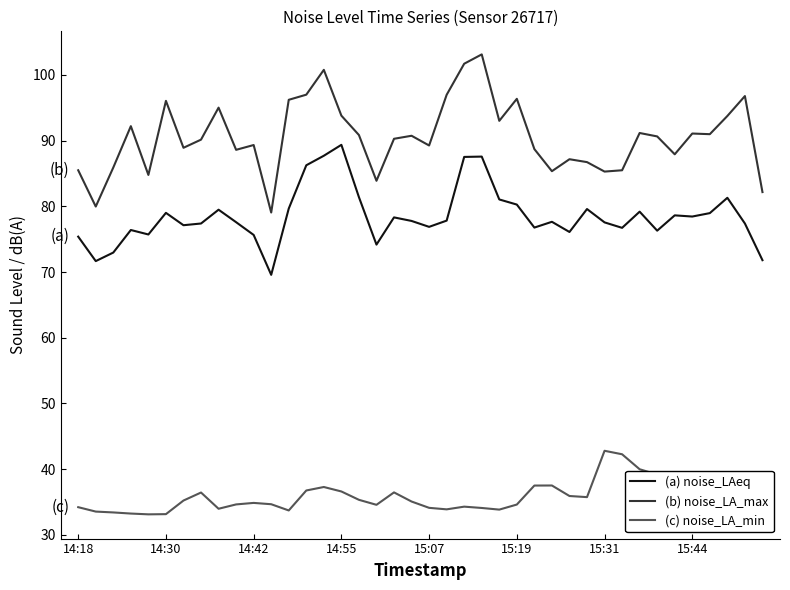

How many lines are shown in the chart?

3